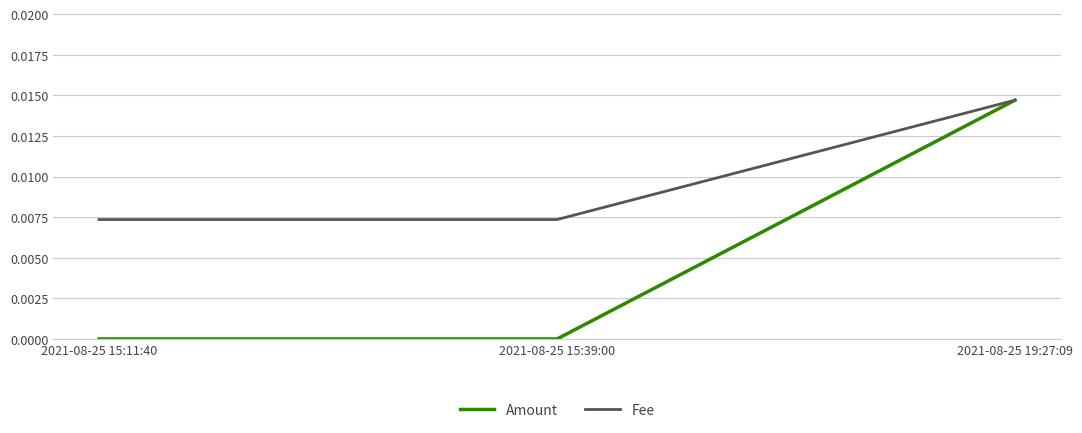

Is it true that Amount equals 0.0 at 2021-08-25 15:11:40?

True